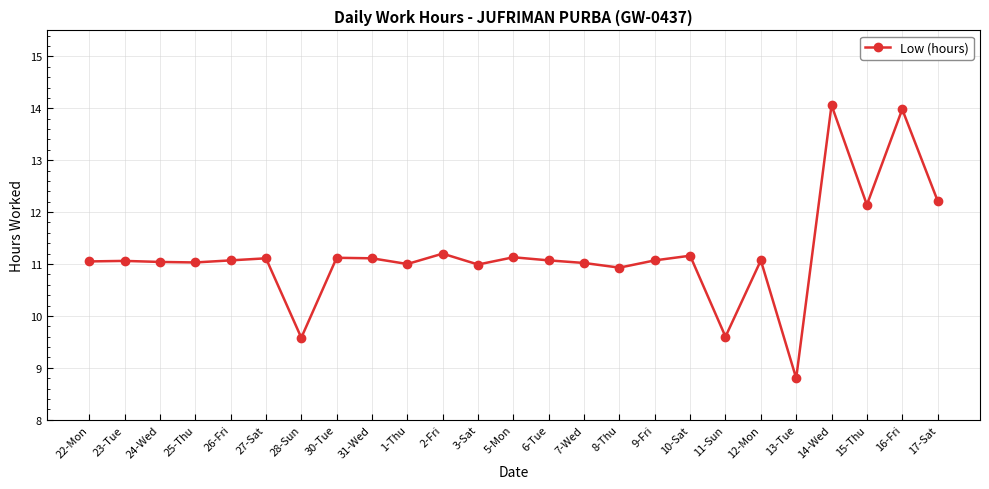

Count the number of data series in this chart.

1